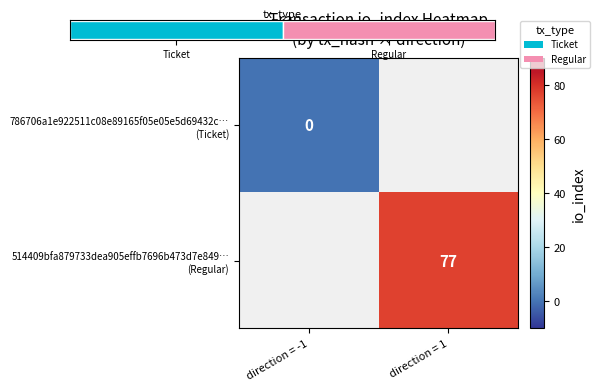

The 514409bfa879733dea905effb7696b473d7e849… (Regular) series shows 50.1 at direction = 1. True or false?

False